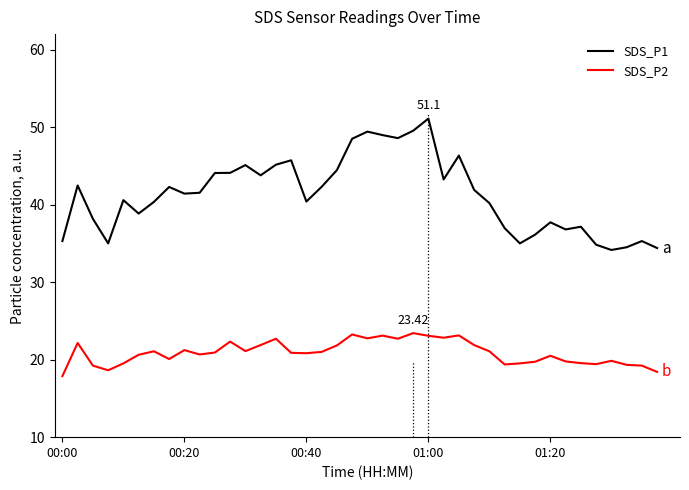

Which series has the largest total across all categories?

SDS_P1